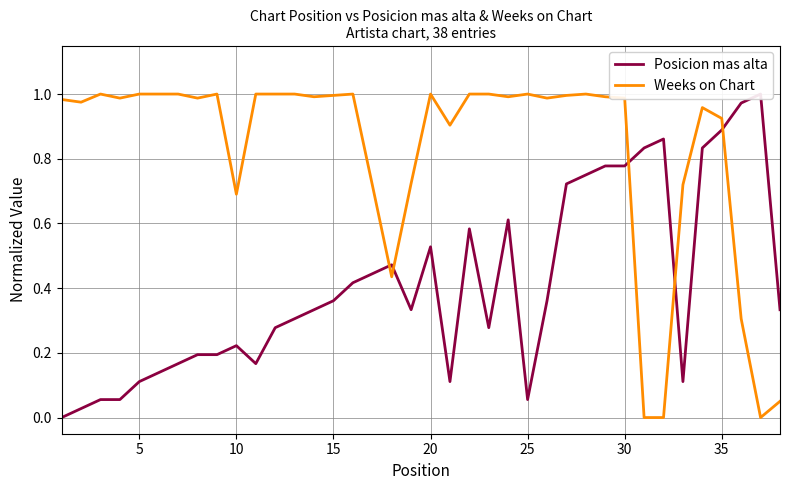

Count the number of data series in this chart.

2